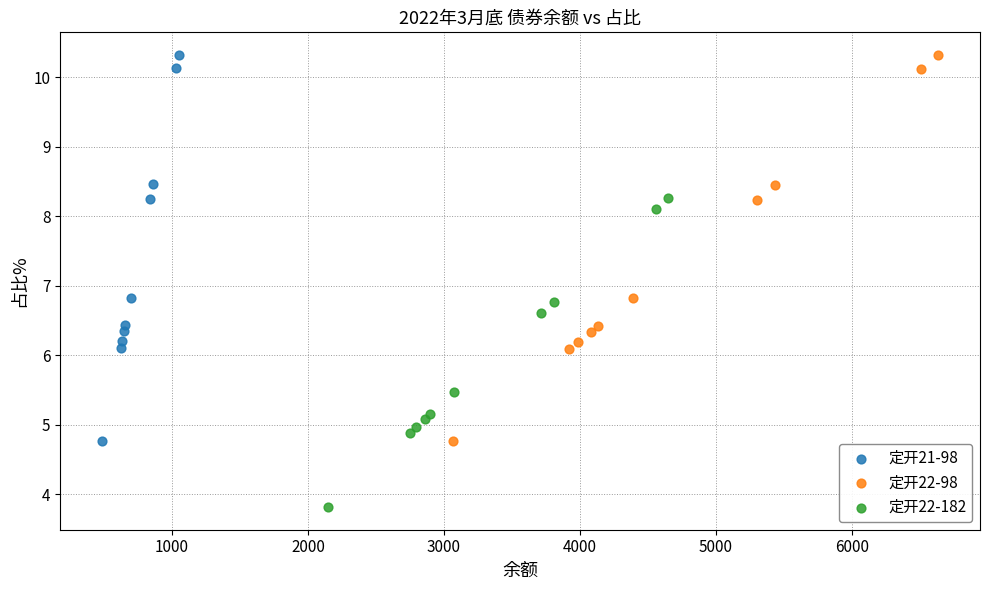

Which series contains the lowest Y value?

定开22-182